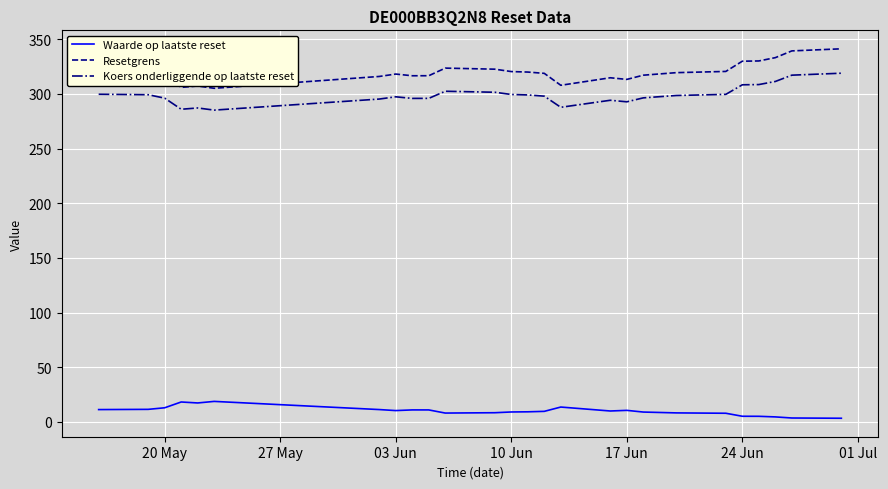

True or false: Koers onderliggende op laatste reset and Waarde op laatste reset intersect in this chart.

False